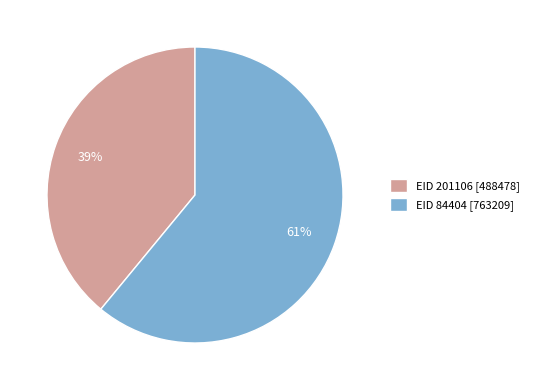

To the nearest percent, what is the difference between the largest and smallest slice percentages?

22%